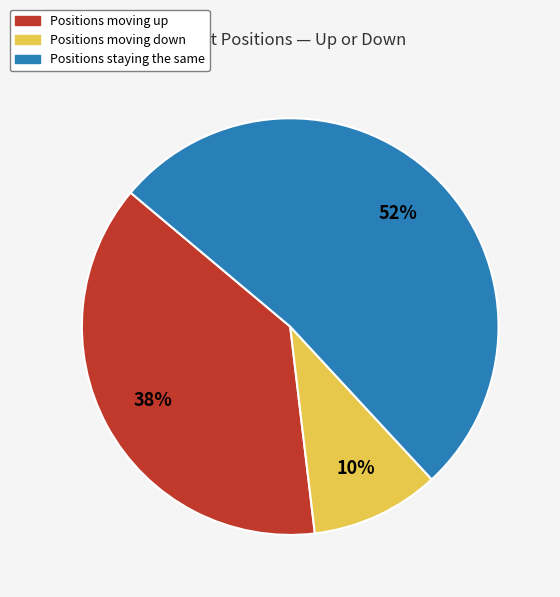

To the nearest percent, what is the average slice percentage?

33%